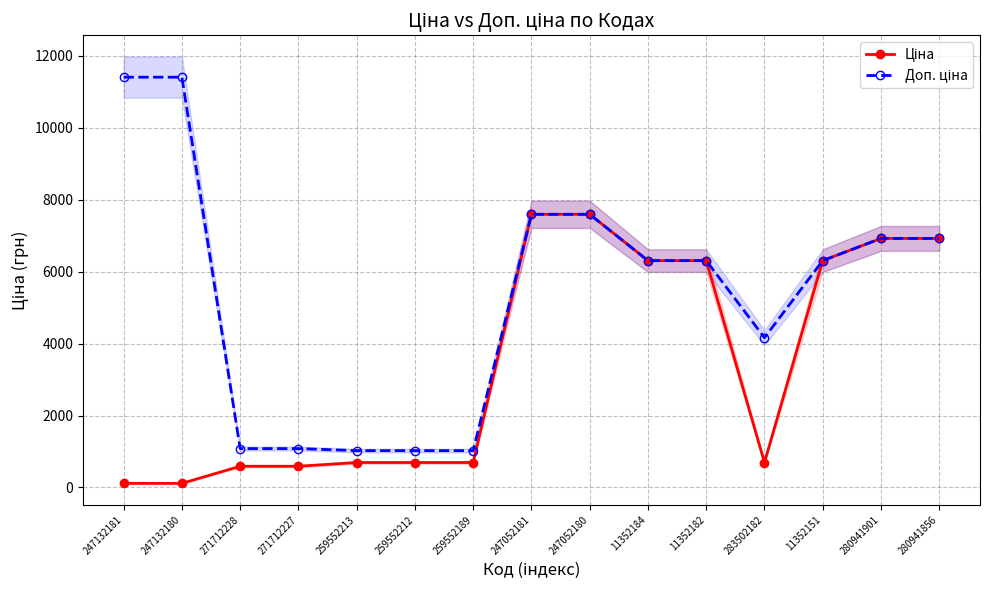

What is the difference between the second highest and minimum values in the Ціна series?

7482.4